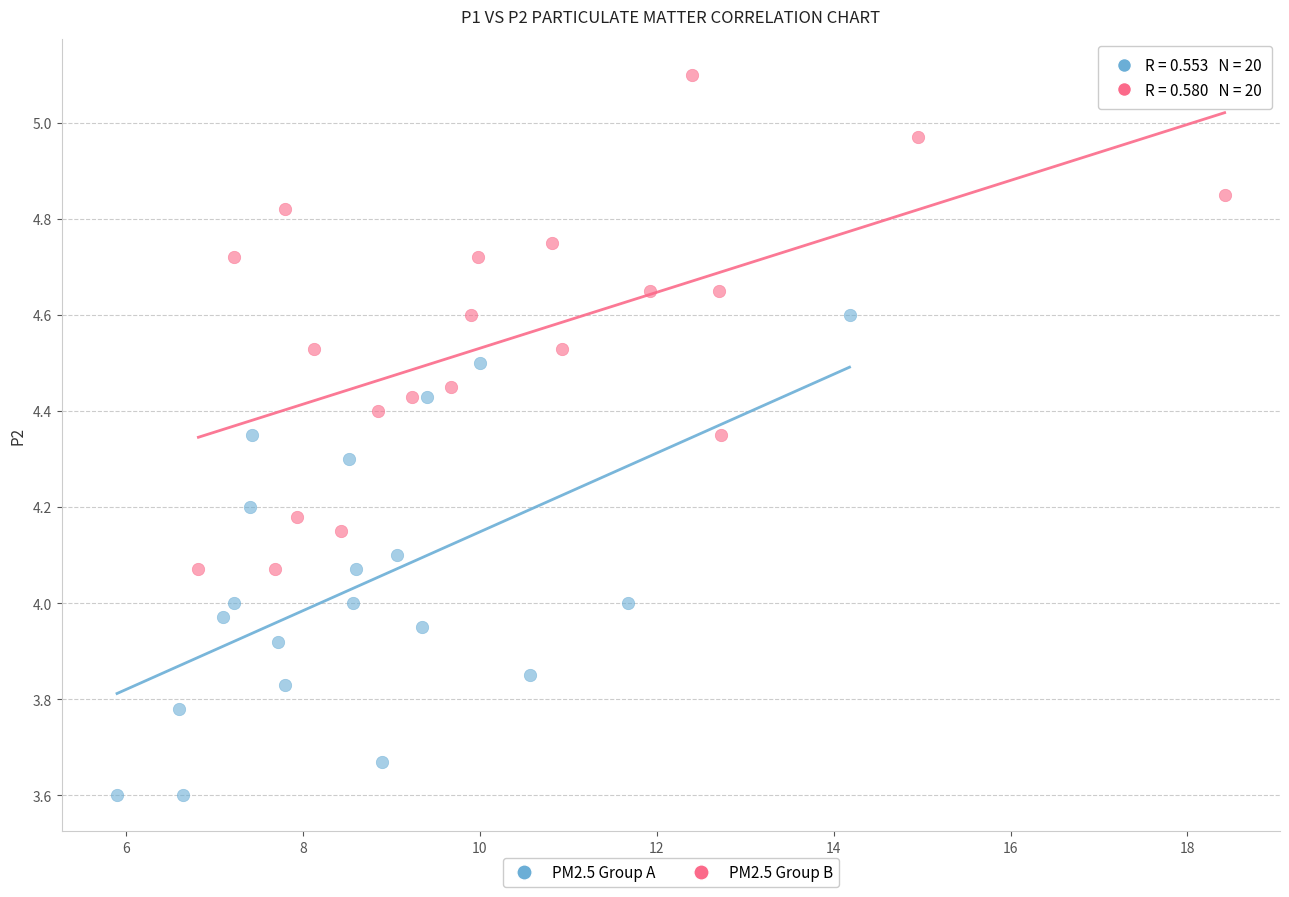

Which series reaches the minimum Y coordinate?

PM2.5 Group A